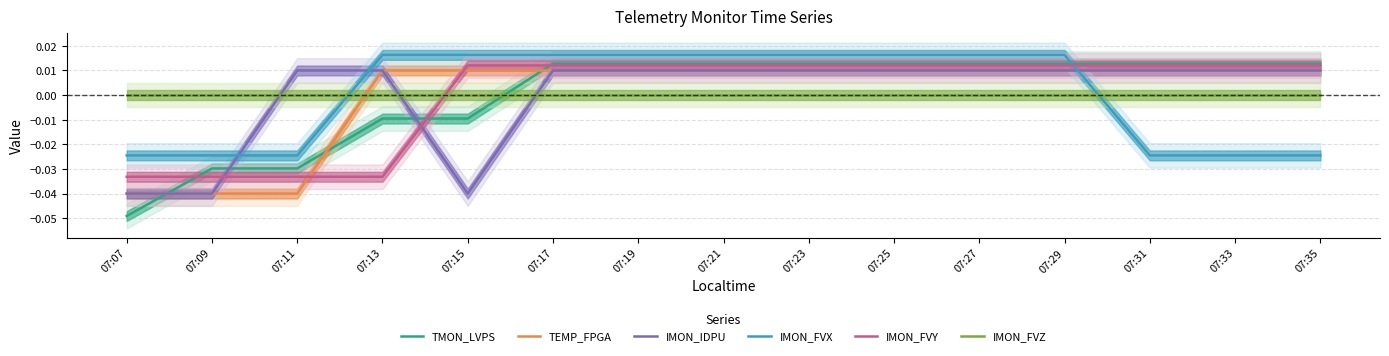

At 07:31, list the series in order from largest to smallest.

TMON_LVPS, IMON_FVY, IMON_IDPU, TEMP_FPGA, IMON_FVZ, IMON_FVX